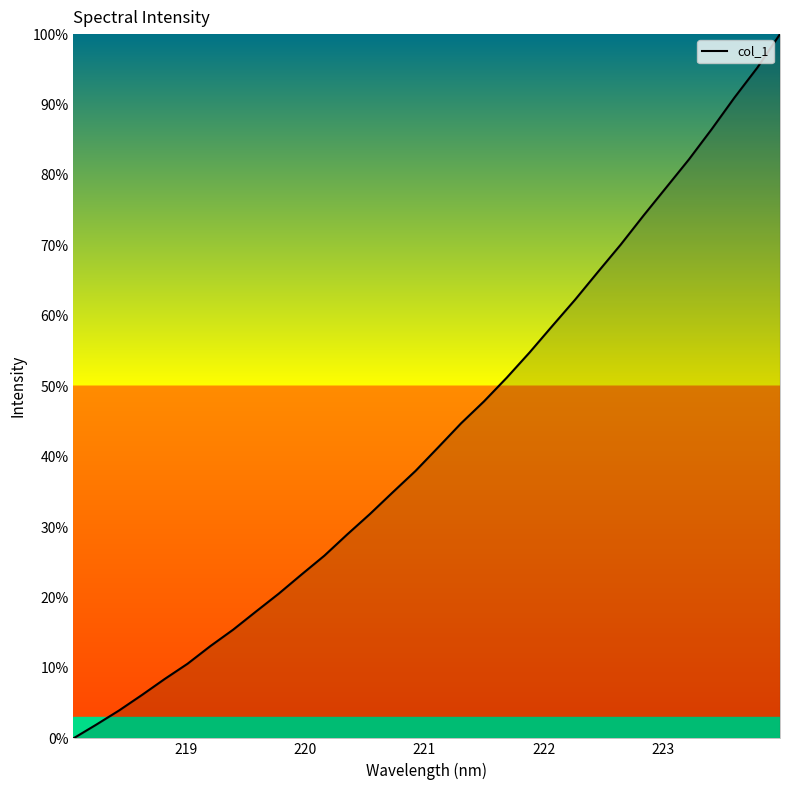

What is the difference between the maximum and minimum values?

100.0